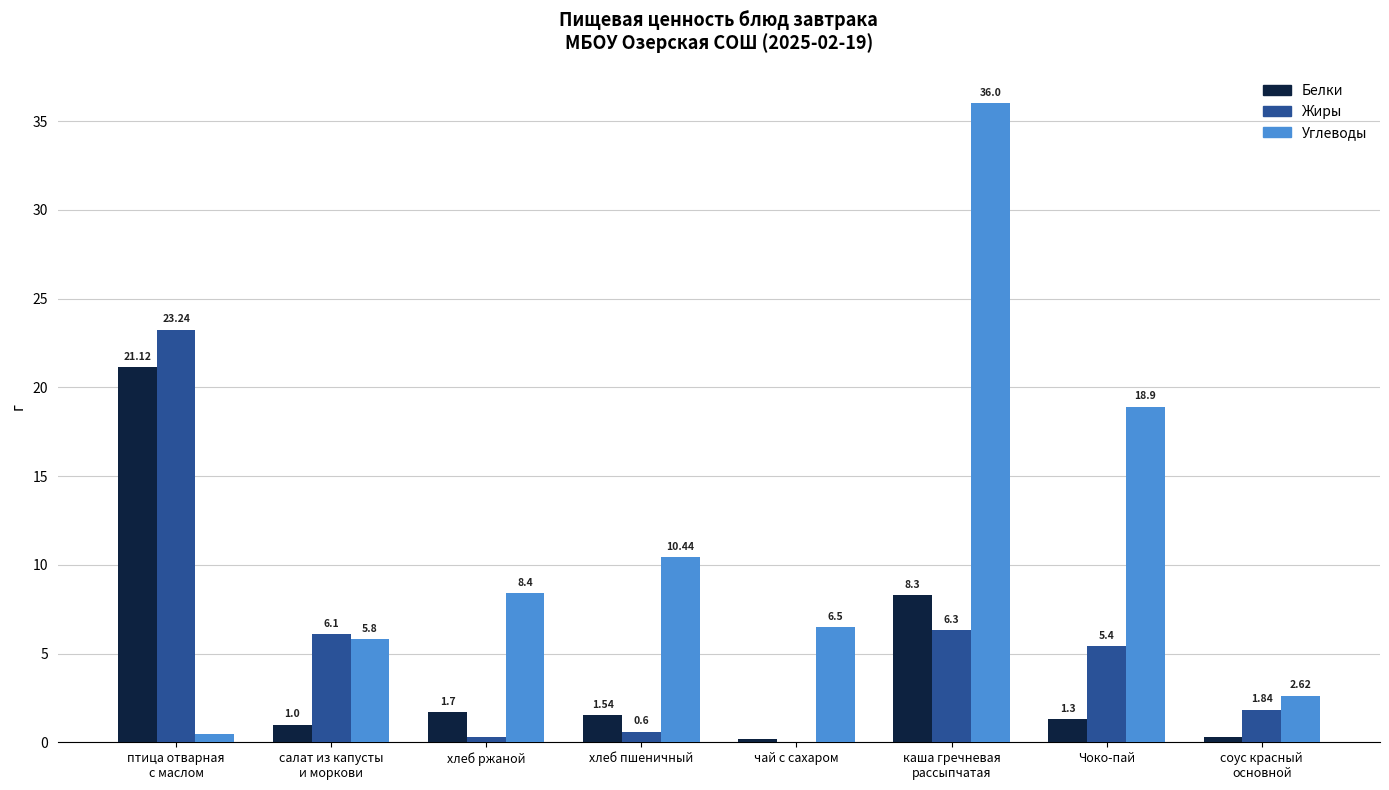

Which series has the largest total across all categories?

Углеводы